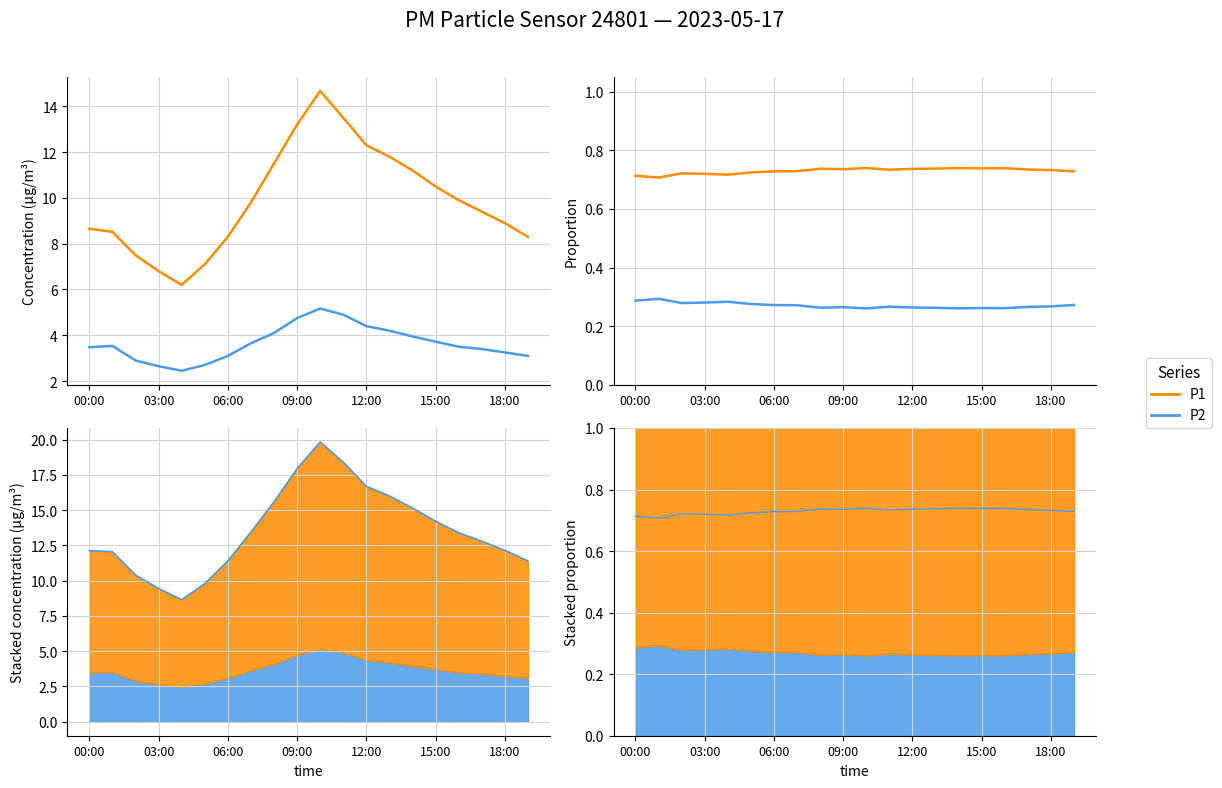

Rank the series at 03:00 from highest to lowest value.

P1, P2